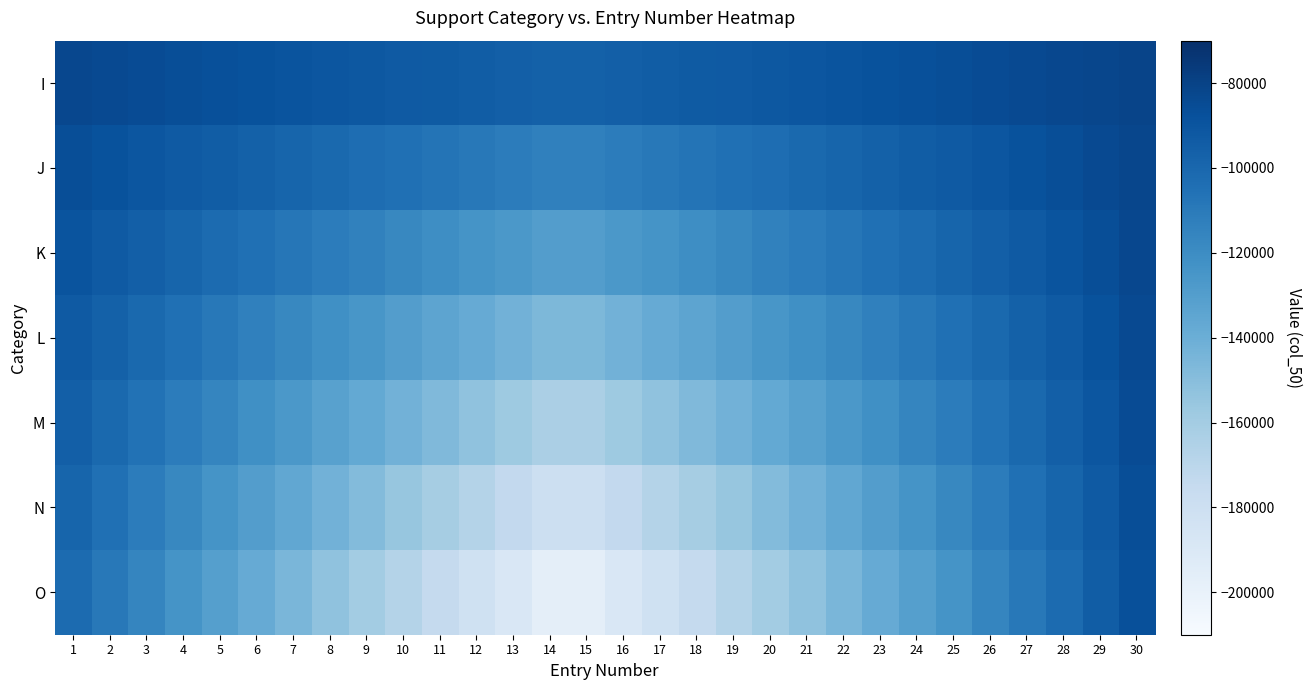

What is the total value across all series at 13?

-996363.6